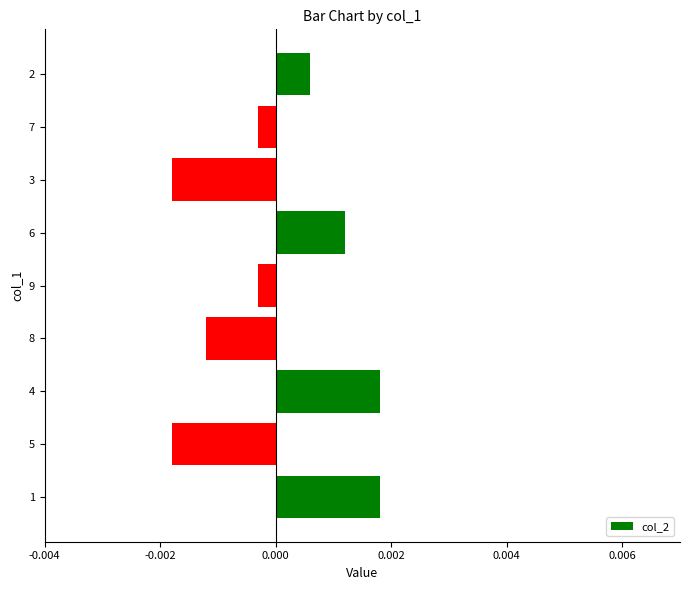

Which has a higher value, 8 or 7?

7